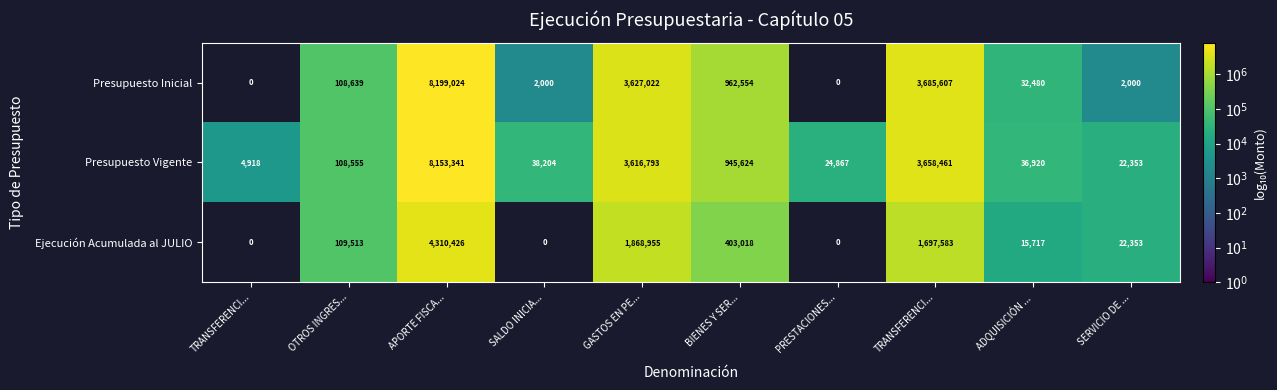

How many distinct data groups are displayed?

3